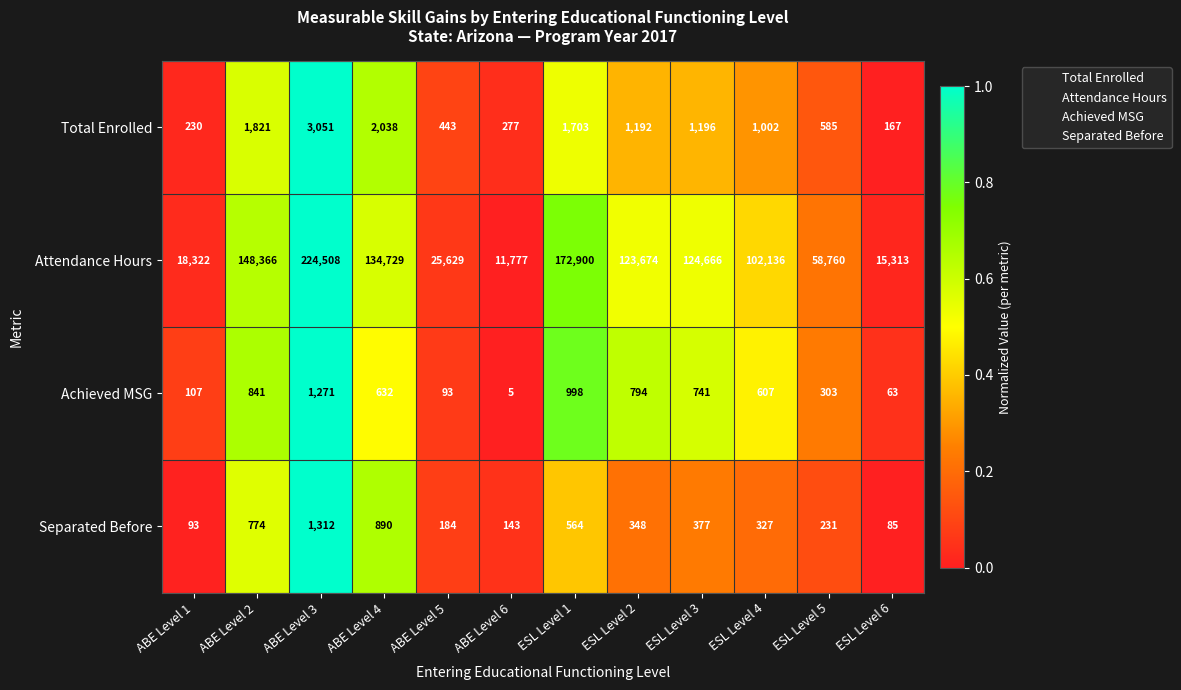

At which category is the sum across all series the highest?

ABE Level 3